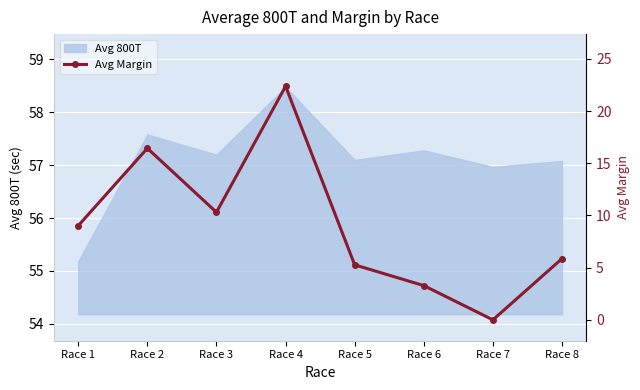

Count the number of categories in the chart.

8